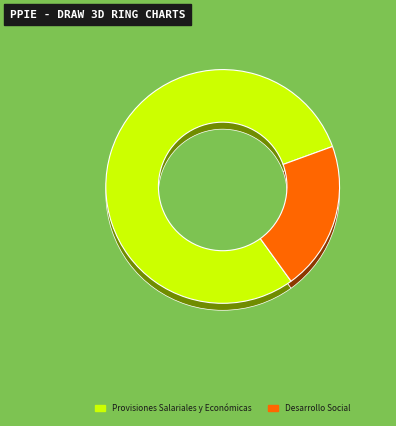

To the nearest percent, what is the average slice percentage?

50%